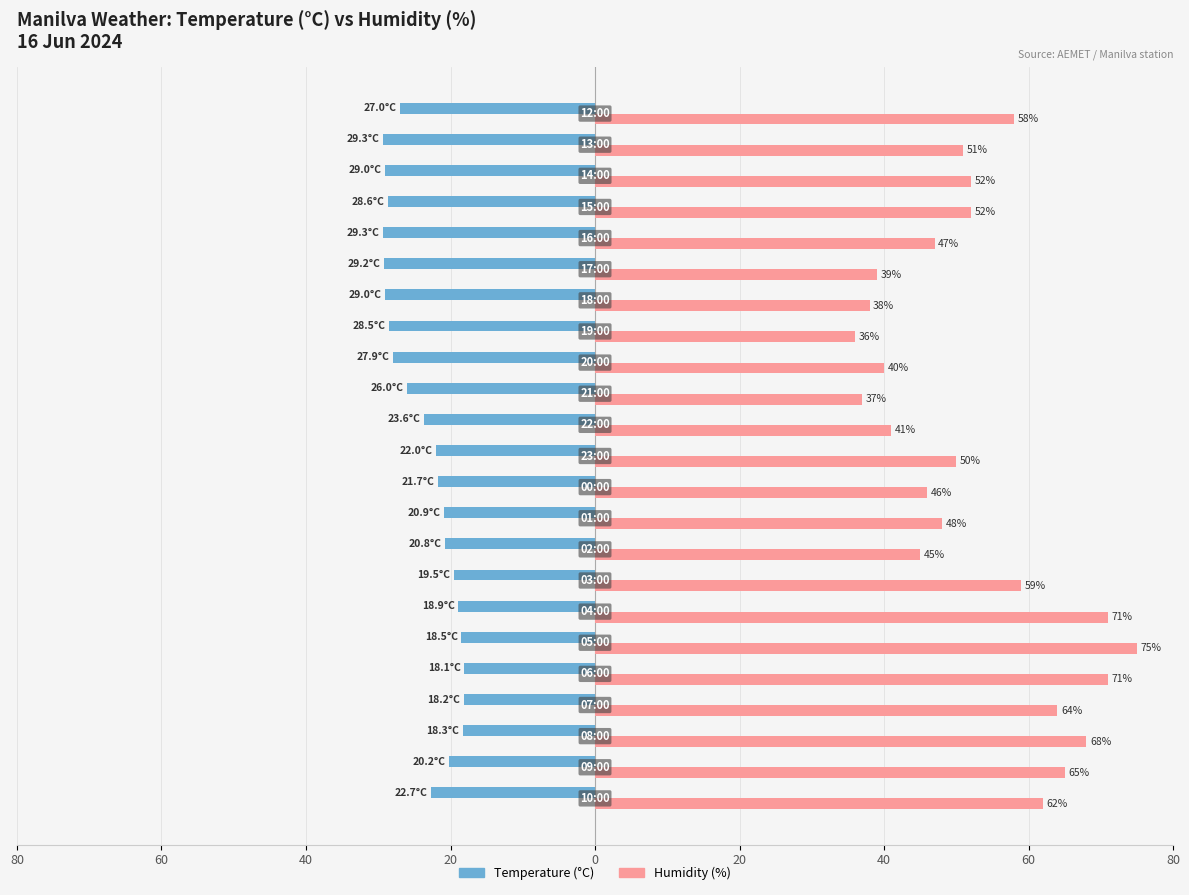

What is the average value of the Humidity (%) series?

52.8